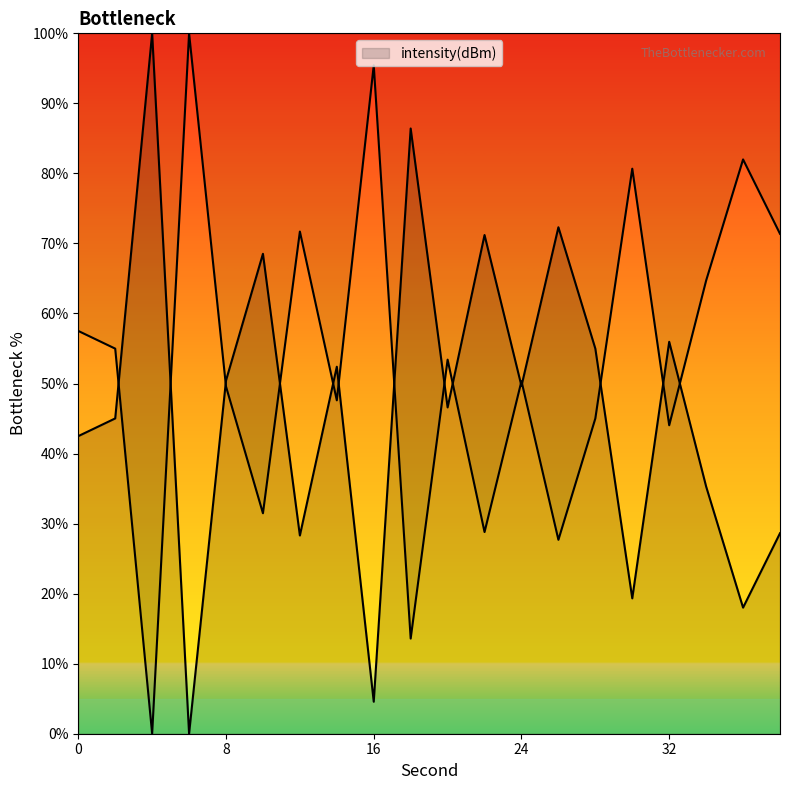

What is the sum of all values?

930.1